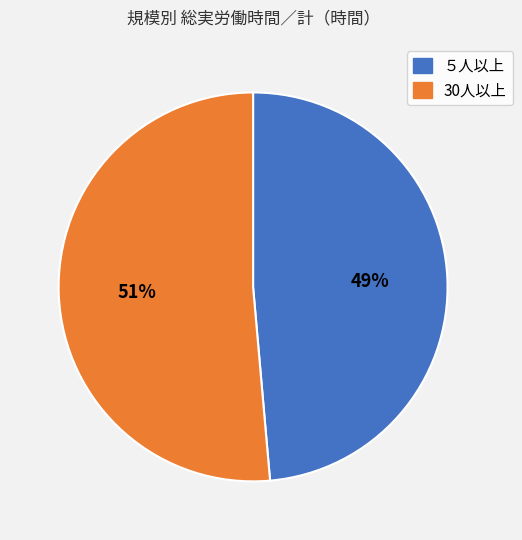

Is it true that 30人以上 is 38% of the pie?

False